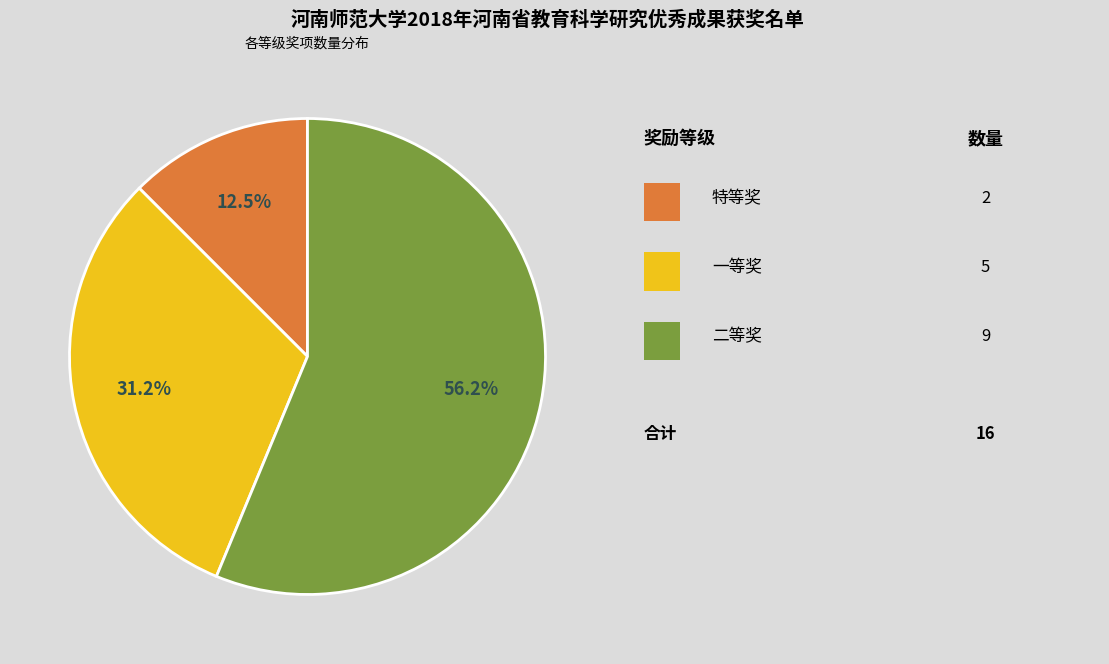

Is there a majority slice in this chart?

Yes